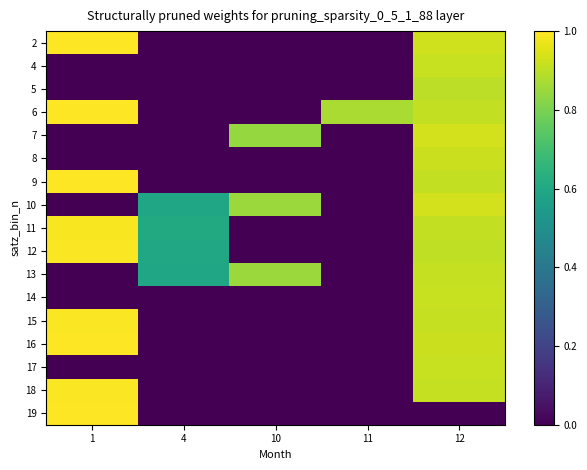

At which category does the chart reach its minimum across all series?

4